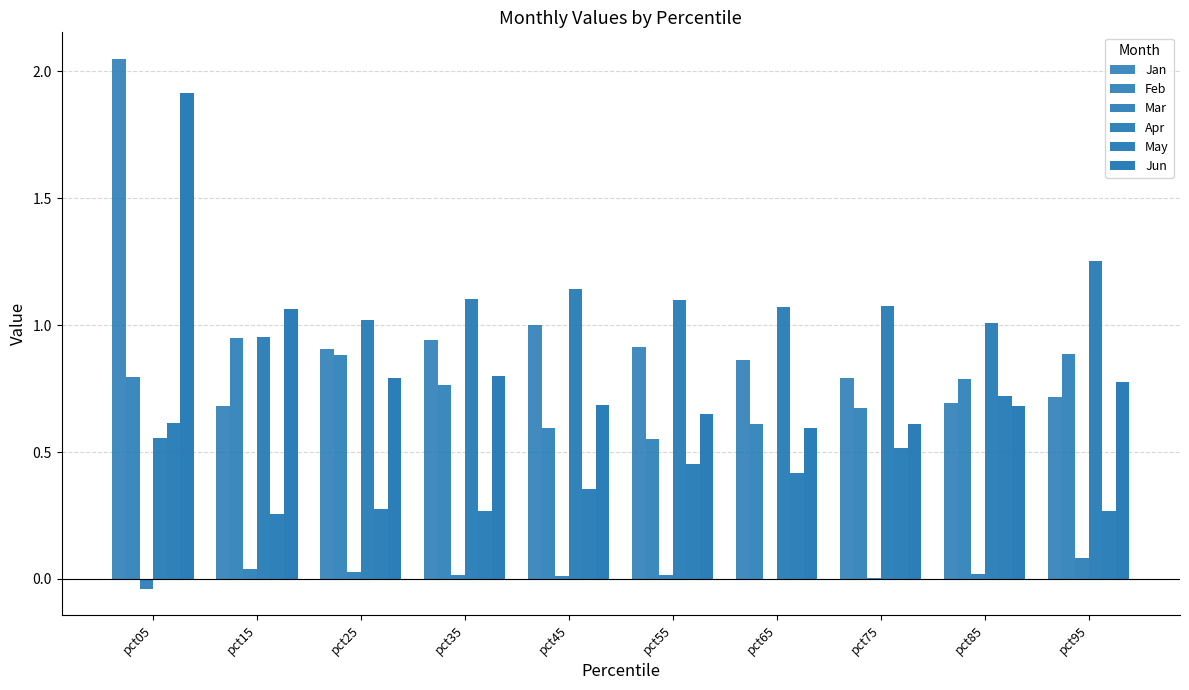

Count the number of categories in the chart.

10